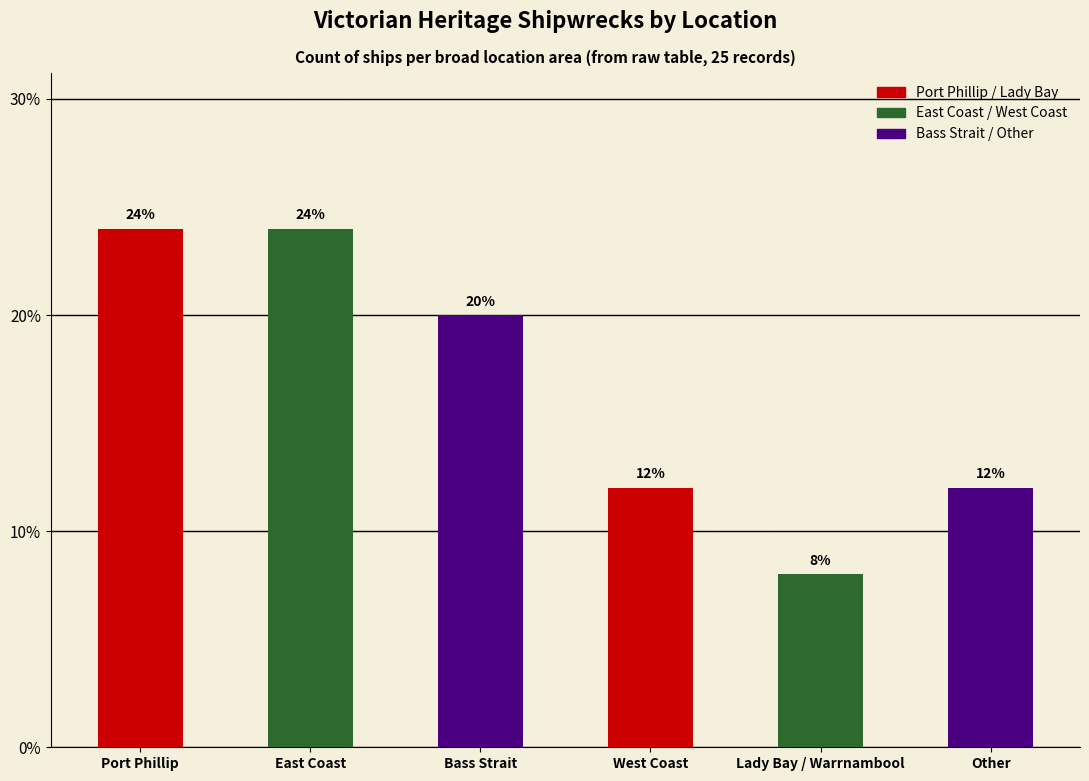

What position from the right is Bass Strait?

4